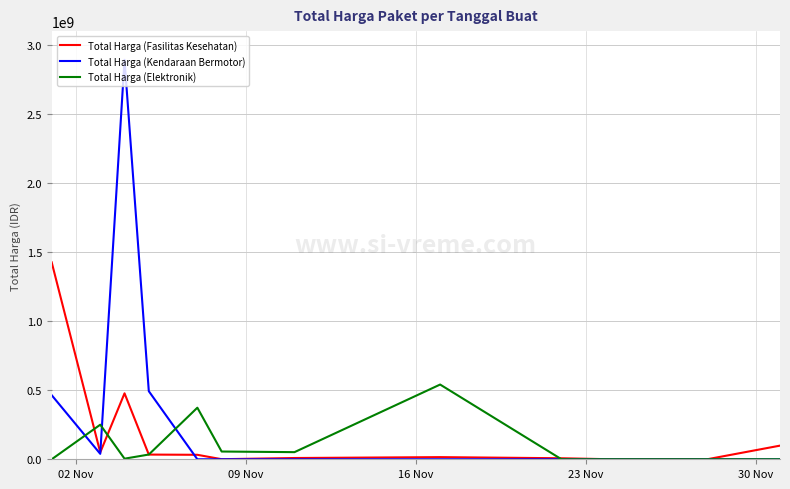

What is the maximum value for Total Harga (Kendaraan Bermotor)?

2892122000